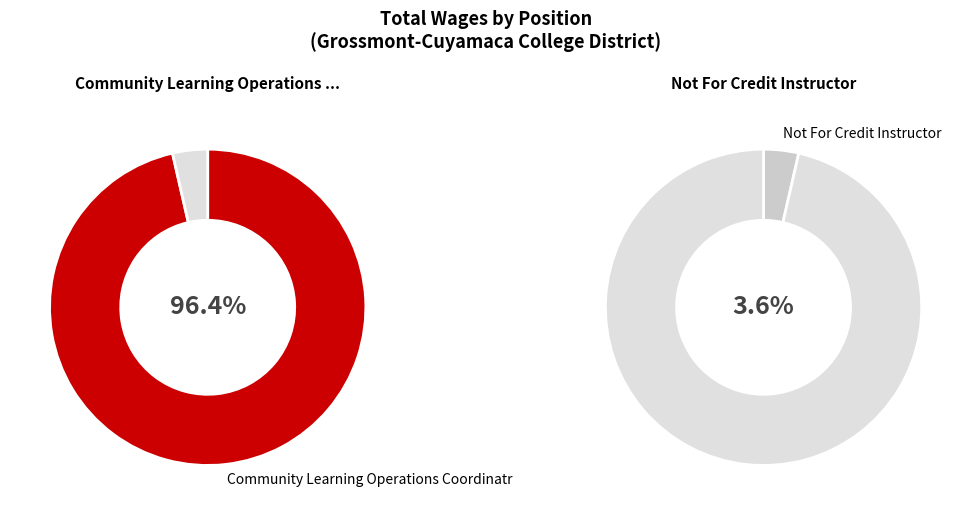

Does Not For Credit Instructor account for over 50% of the chart?

No